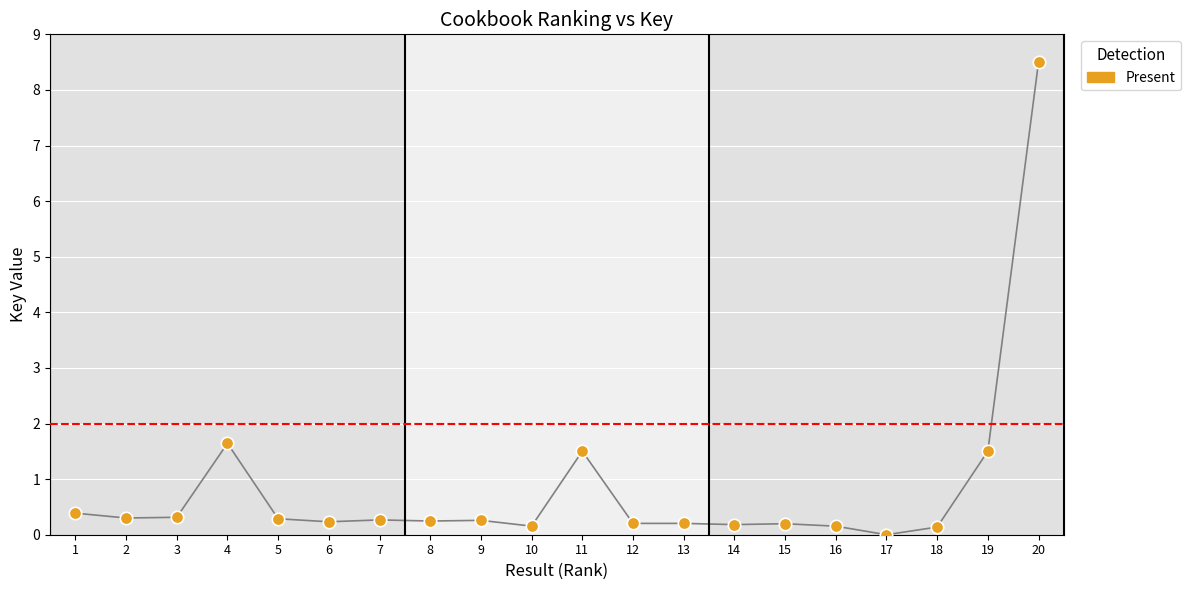

What is the change in value from 1 to 4?

+1.3